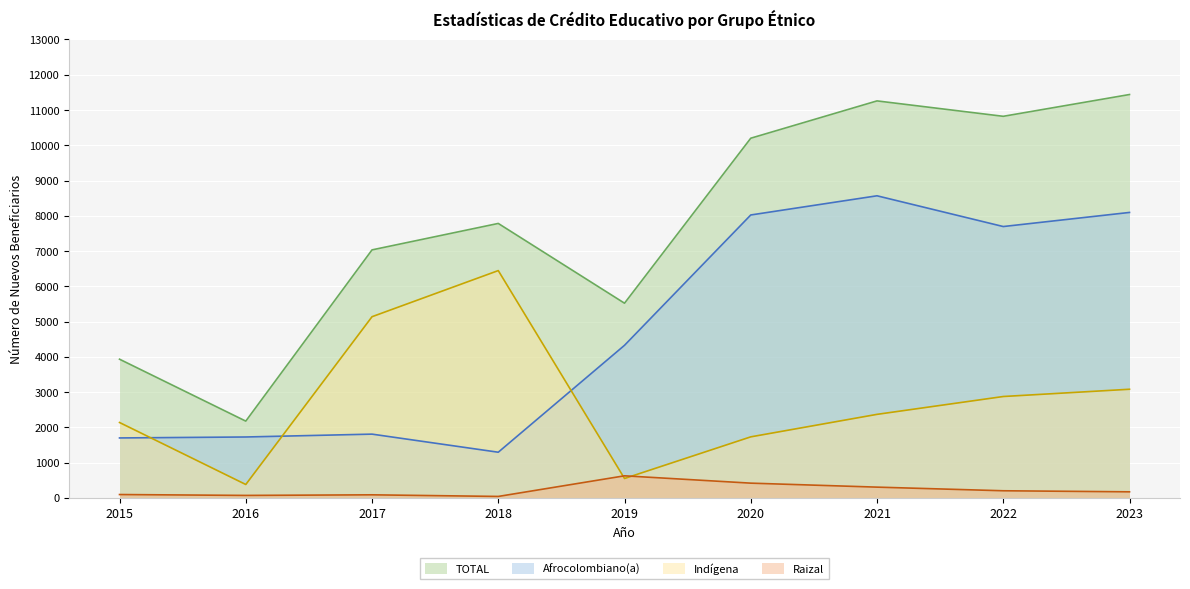

What value does the Indígena series have at 2016?

380